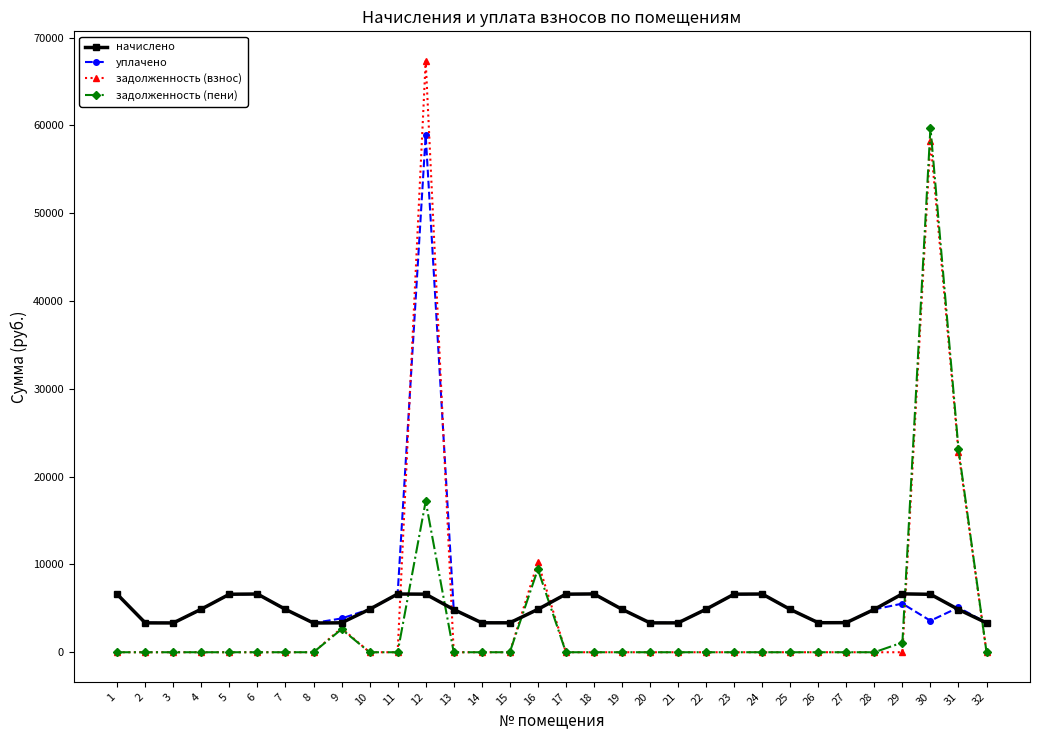

At which label is задолженность (взнос) closest to 33677?

31